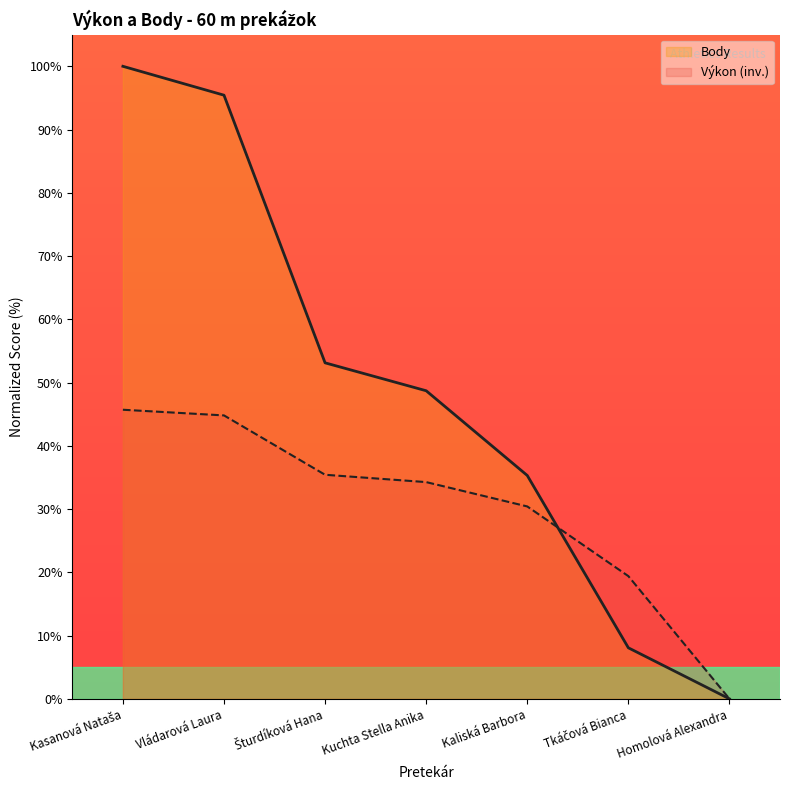

Which series has the widest spread of values?

Body